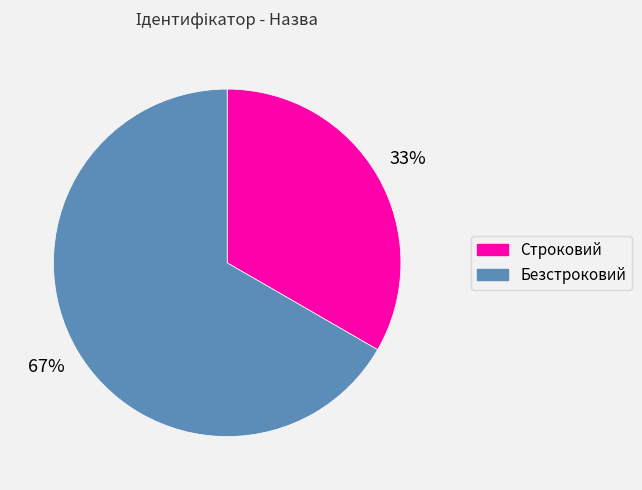

Which slice represents more than half of the pie?

Безстроковий